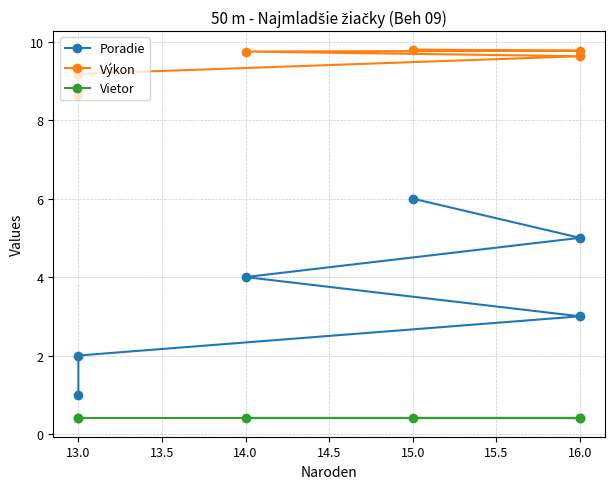

What position from the right is 13.0?

5